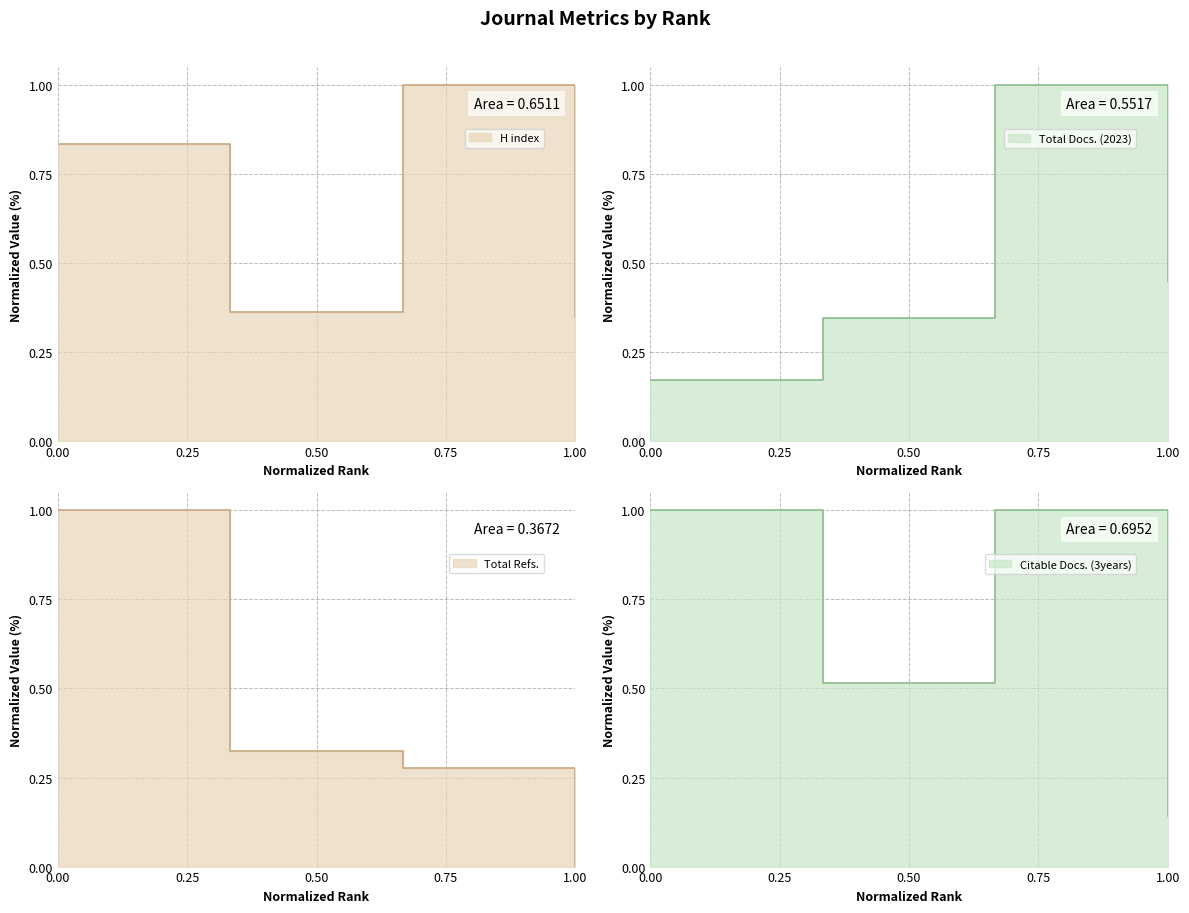

What is the sum of the Total Refs. values at 2 and 1?

1.3